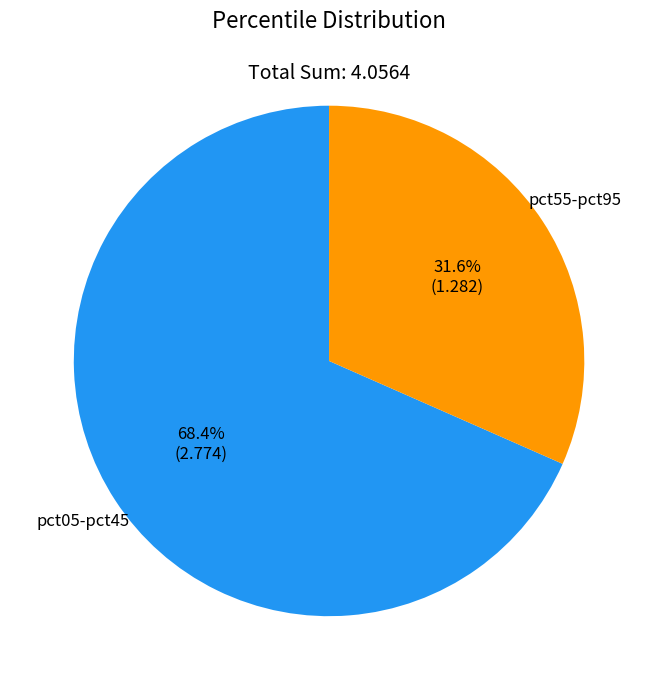

Is there a majority slice in this chart?

Yes